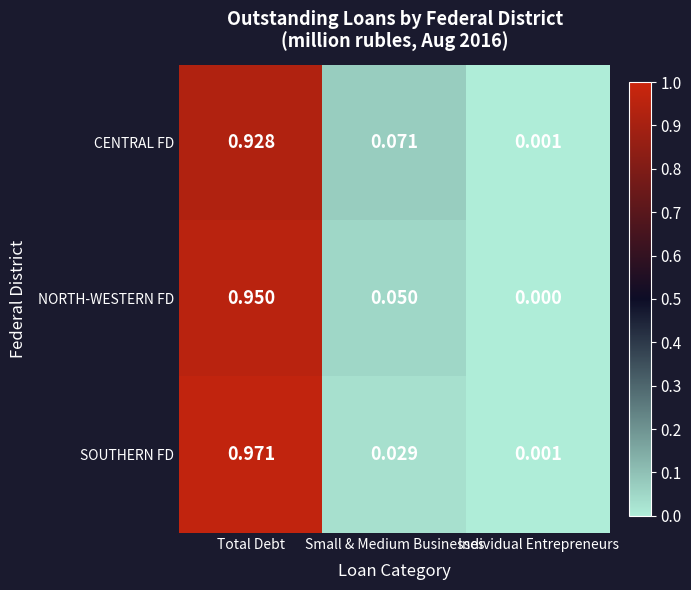

Where is NORTH-WESTERN FD nearest to the value 0?

Individual Entrepreneurs